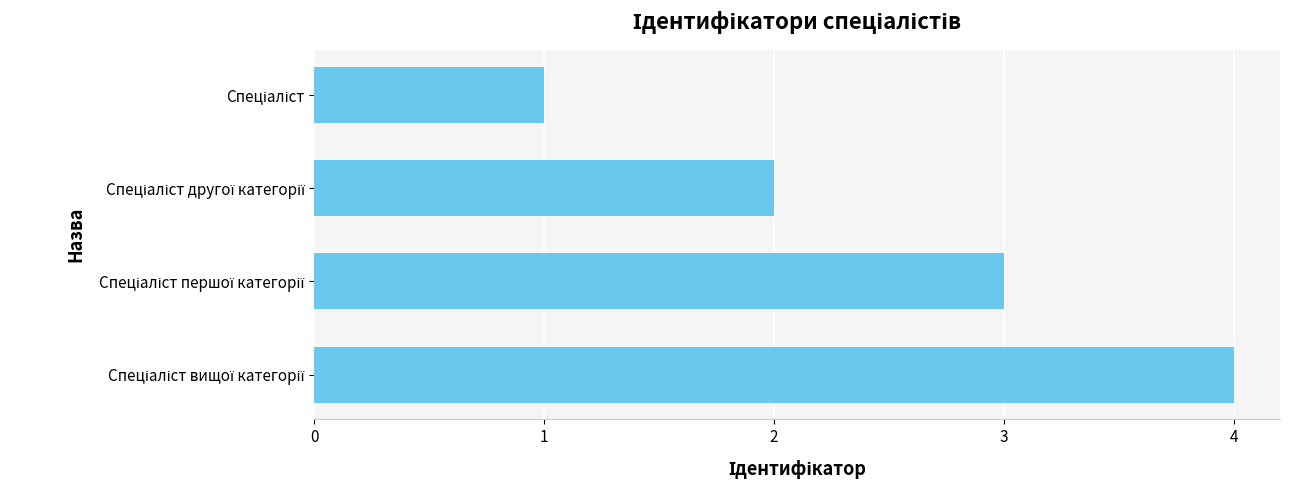

What is the greatest value displayed?

4